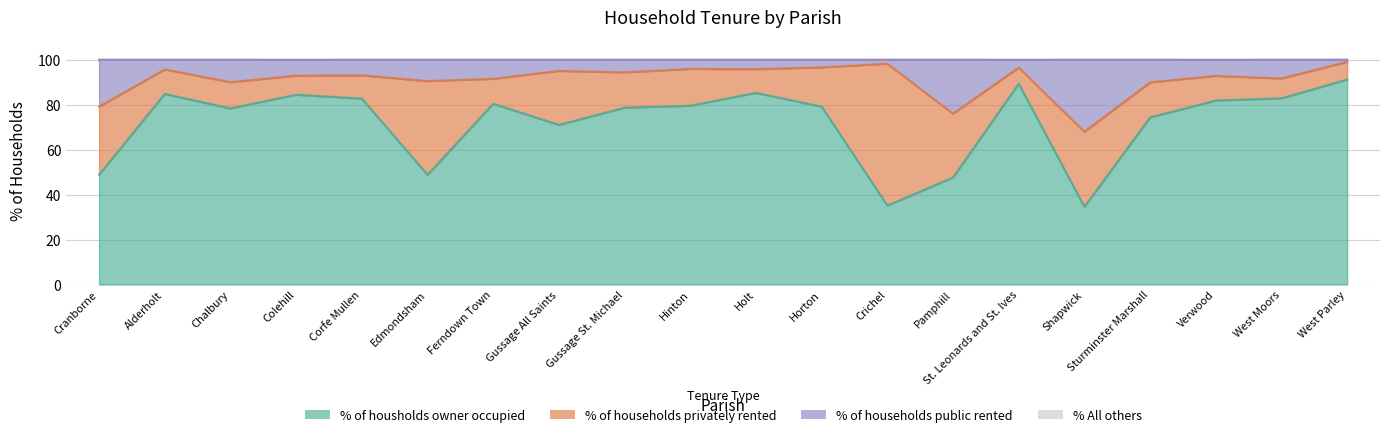

Between Gussage All Saints and Shapwick, which series saw the biggest shift?

% of housholds owner occupied